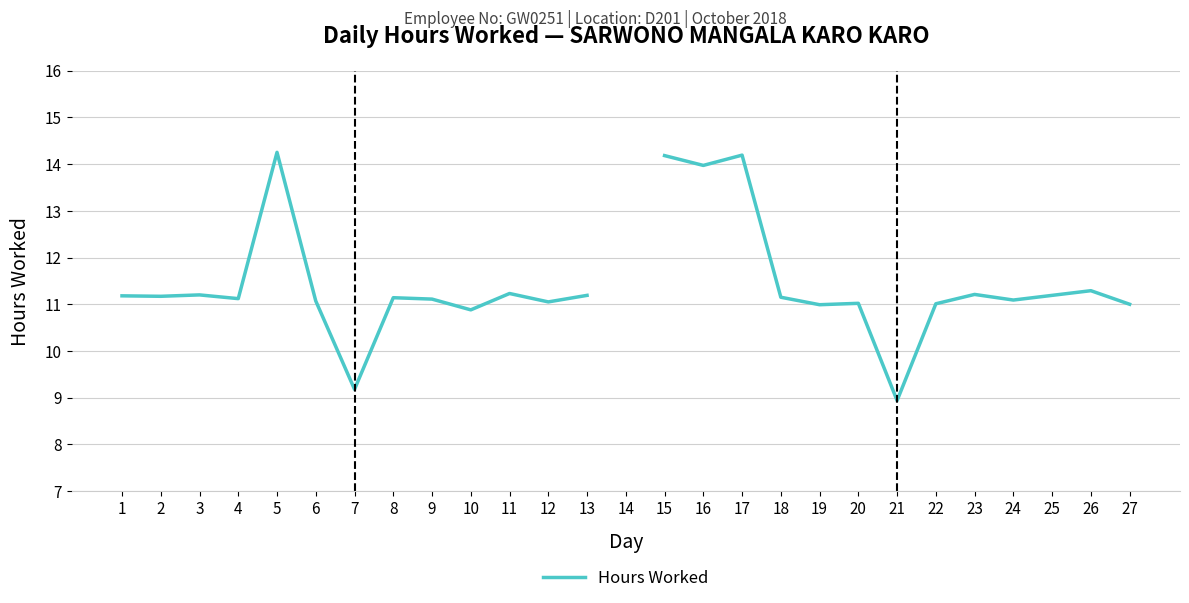

Is it true that the value at 12 is 16.3?

False